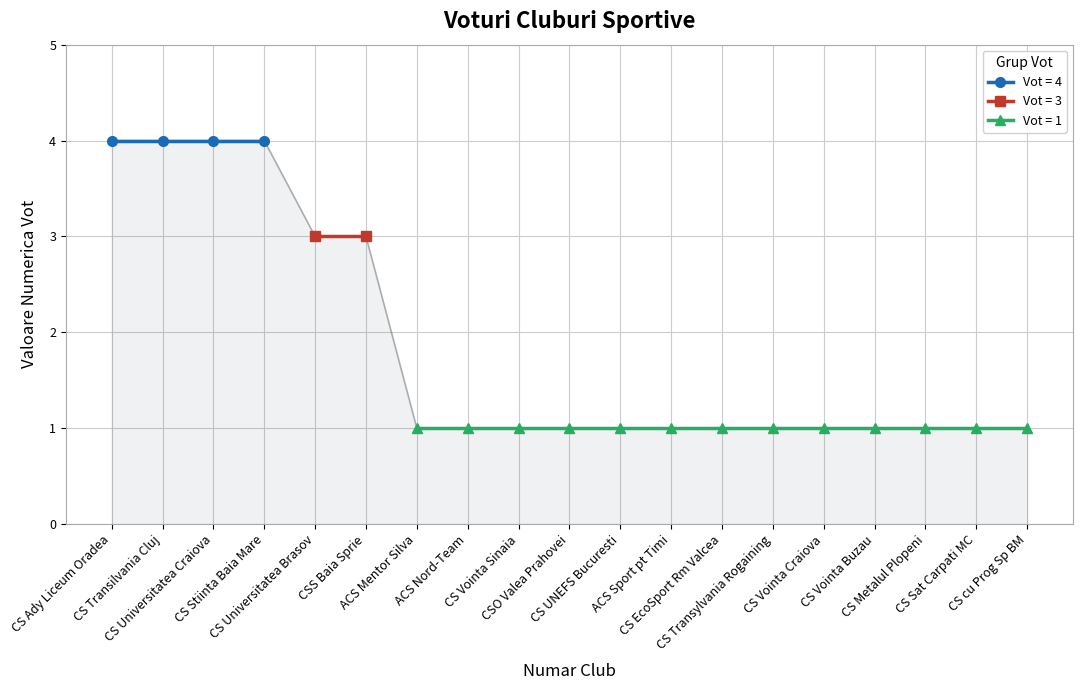

What is the difference between the maximum and second lowest values?

3